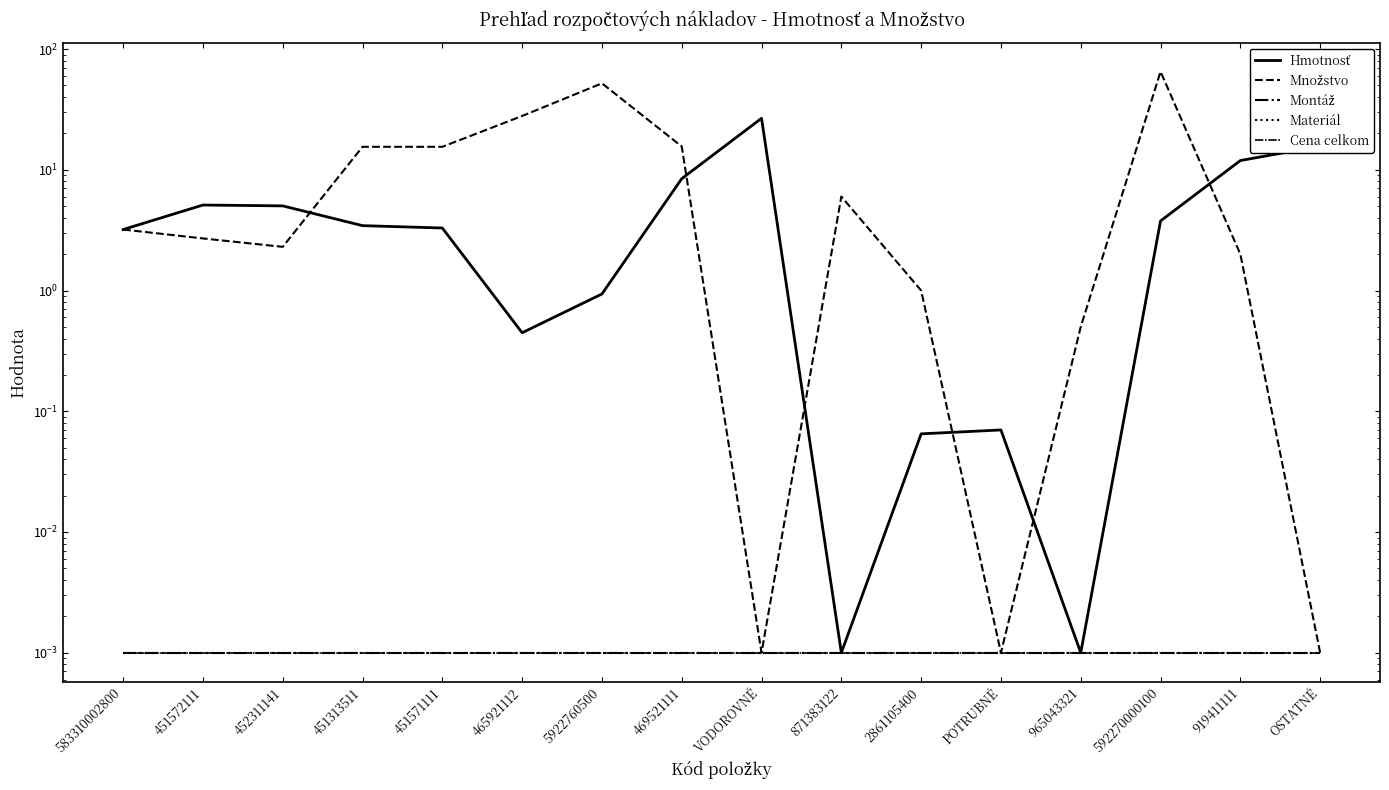

Does the chart display data point markers on the line(s)?

No